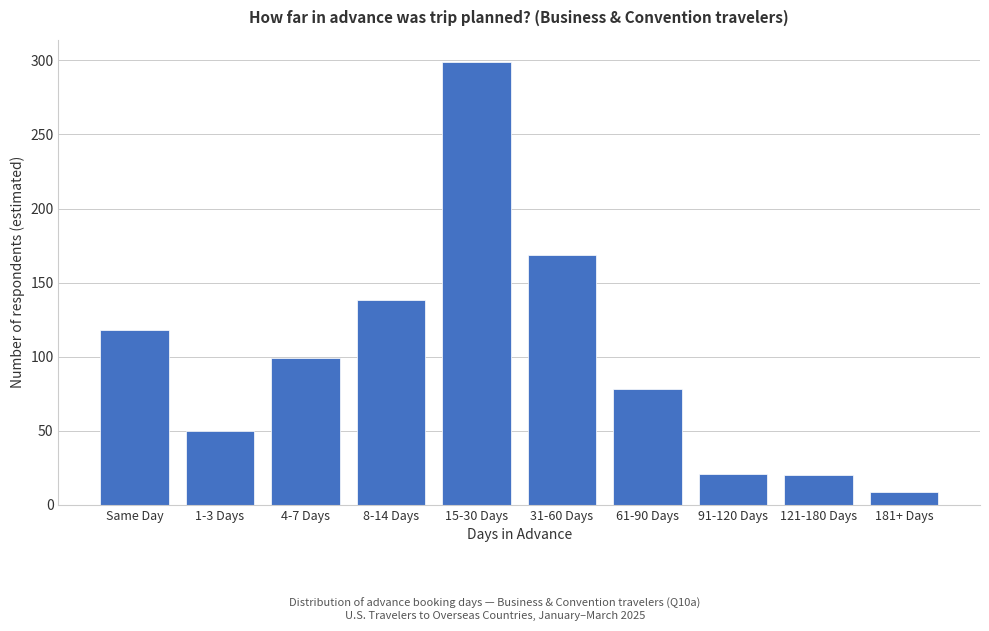

What is the greatest value displayed?

299